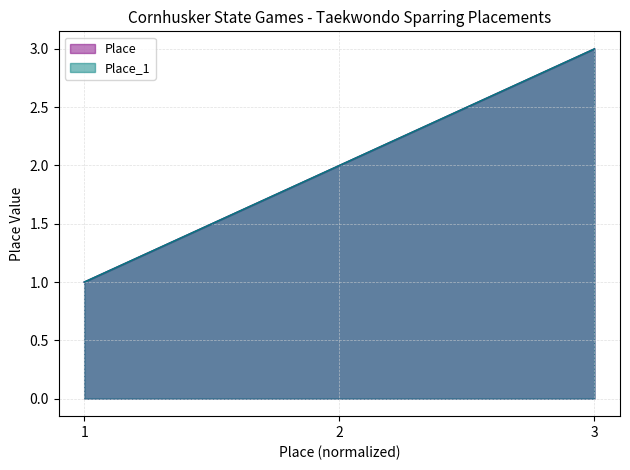

What is the maximum value for Place_1?

3